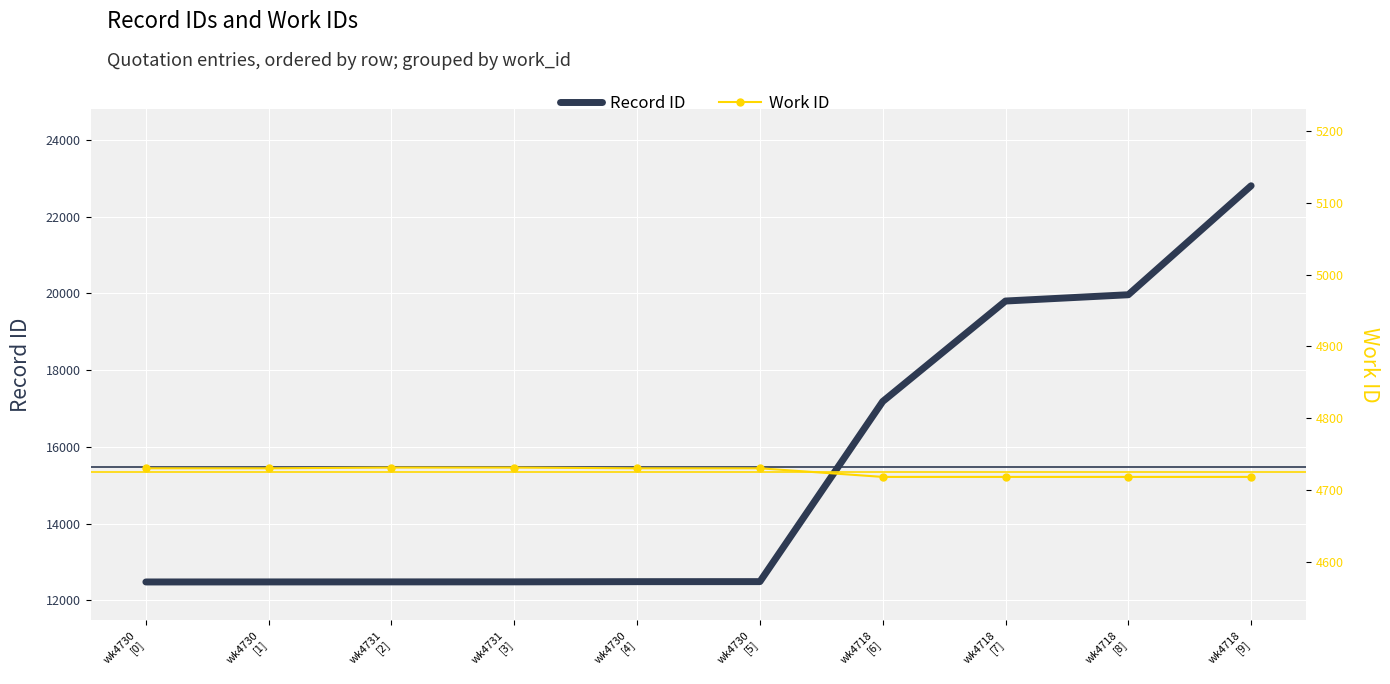

What are all the series names shown in the legend?

Record ID, Work ID